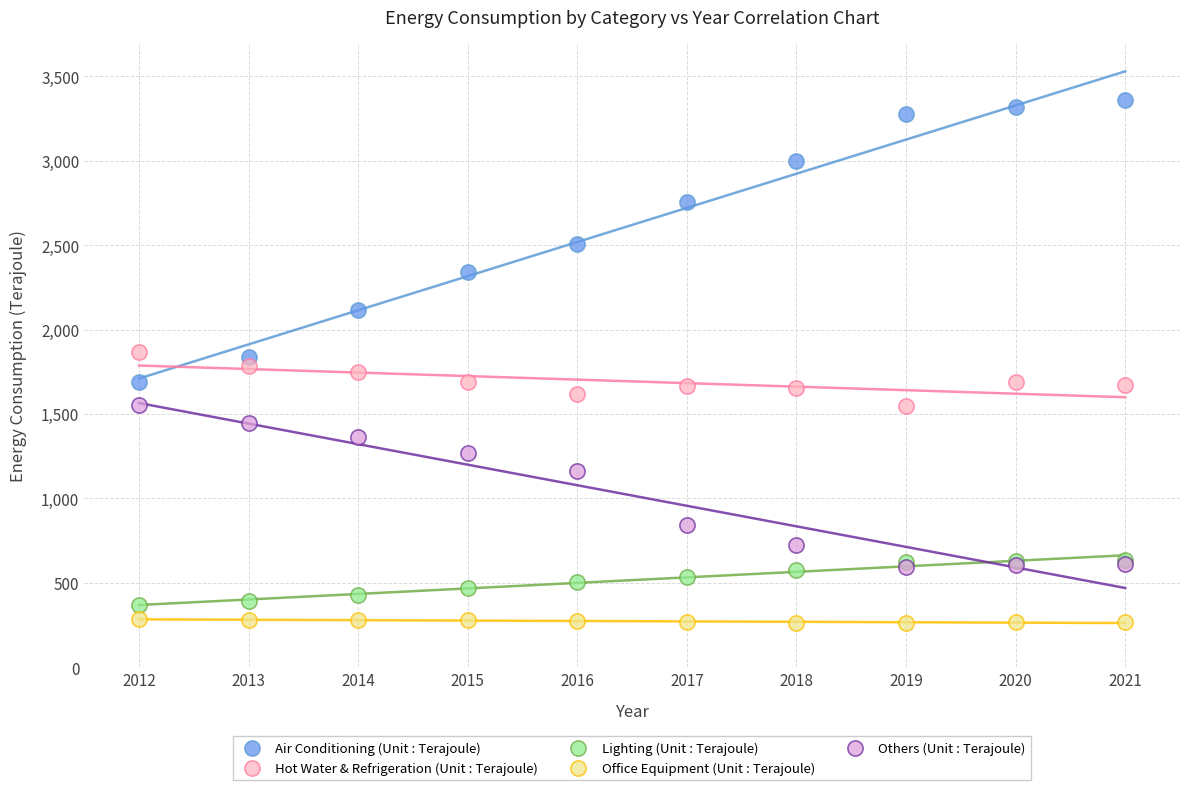

What are all the series names shown in the legend?

Air Conditioning (Unit : Terajoule), Hot Water & Refrigeration (Unit : Terajoule), Lighting (Unit : Terajoule), Office Equipment (Unit : Terajoule), Others (Unit : Terajoule)